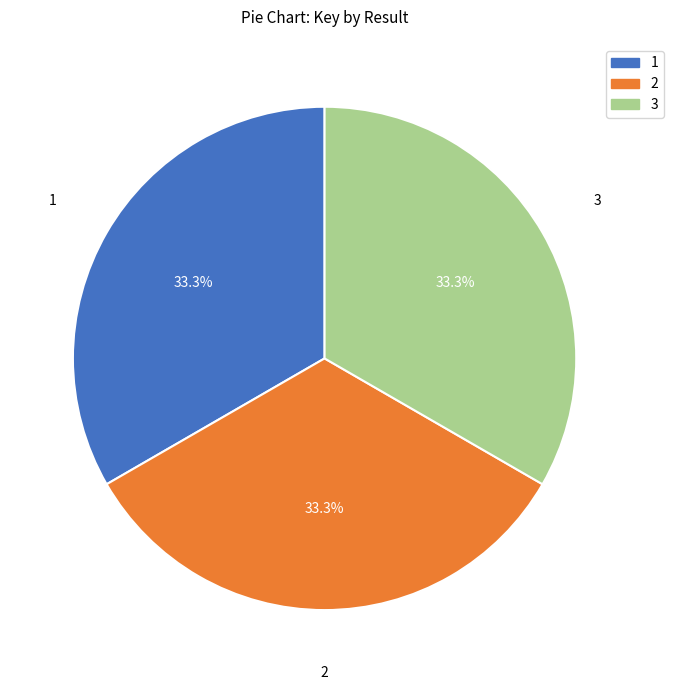

Approximately how many times larger is the value at 2 compared to 3?

1.0